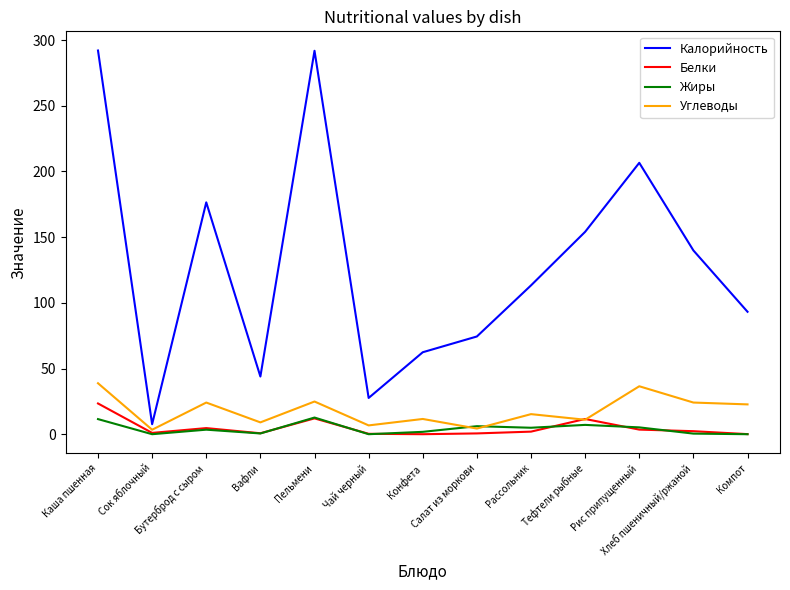

How many lines are shown in the chart?

4